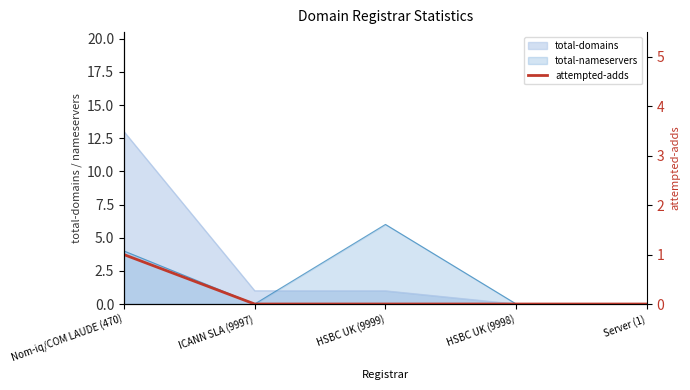

Does the chart display data point markers on the line(s)?

No